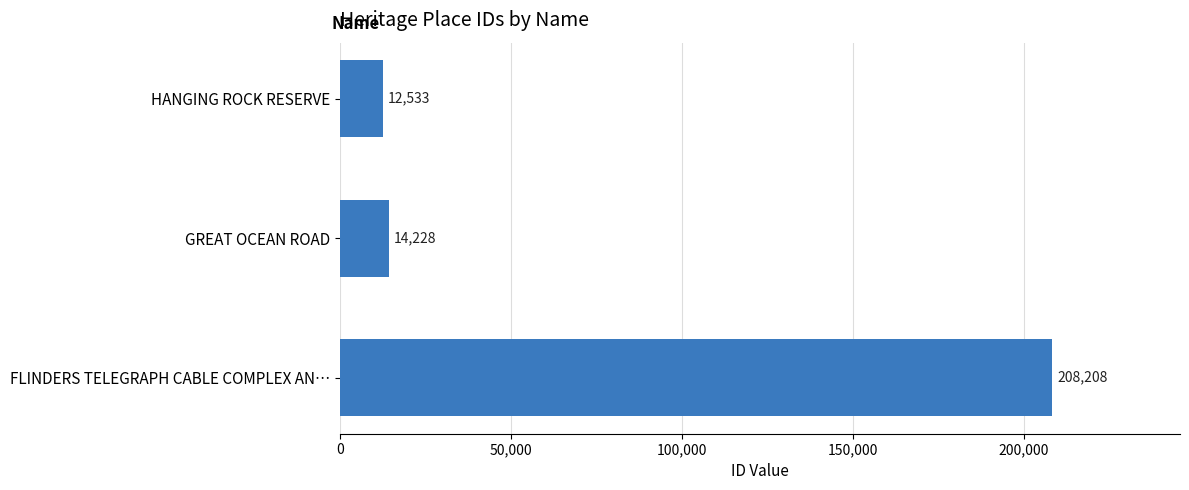

The value at FLINDERS TELEGRAPH CABLE COMPLEX AN… is 208208. True or false?

True